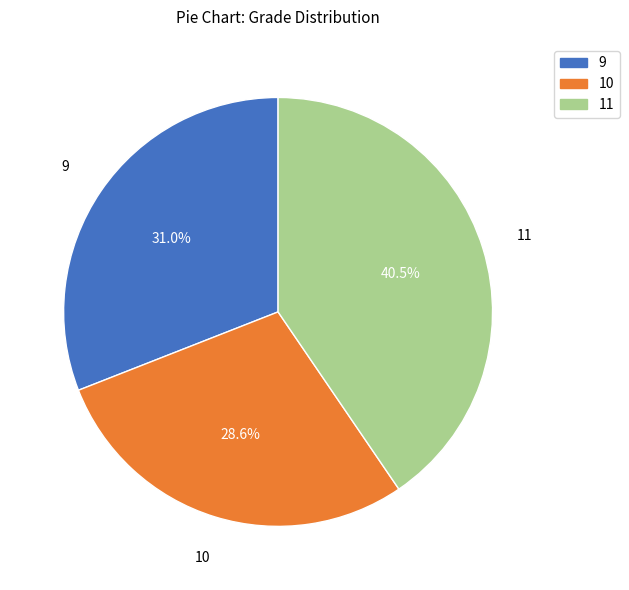

The 9 slice represents 24% of the pie. True or false?

False